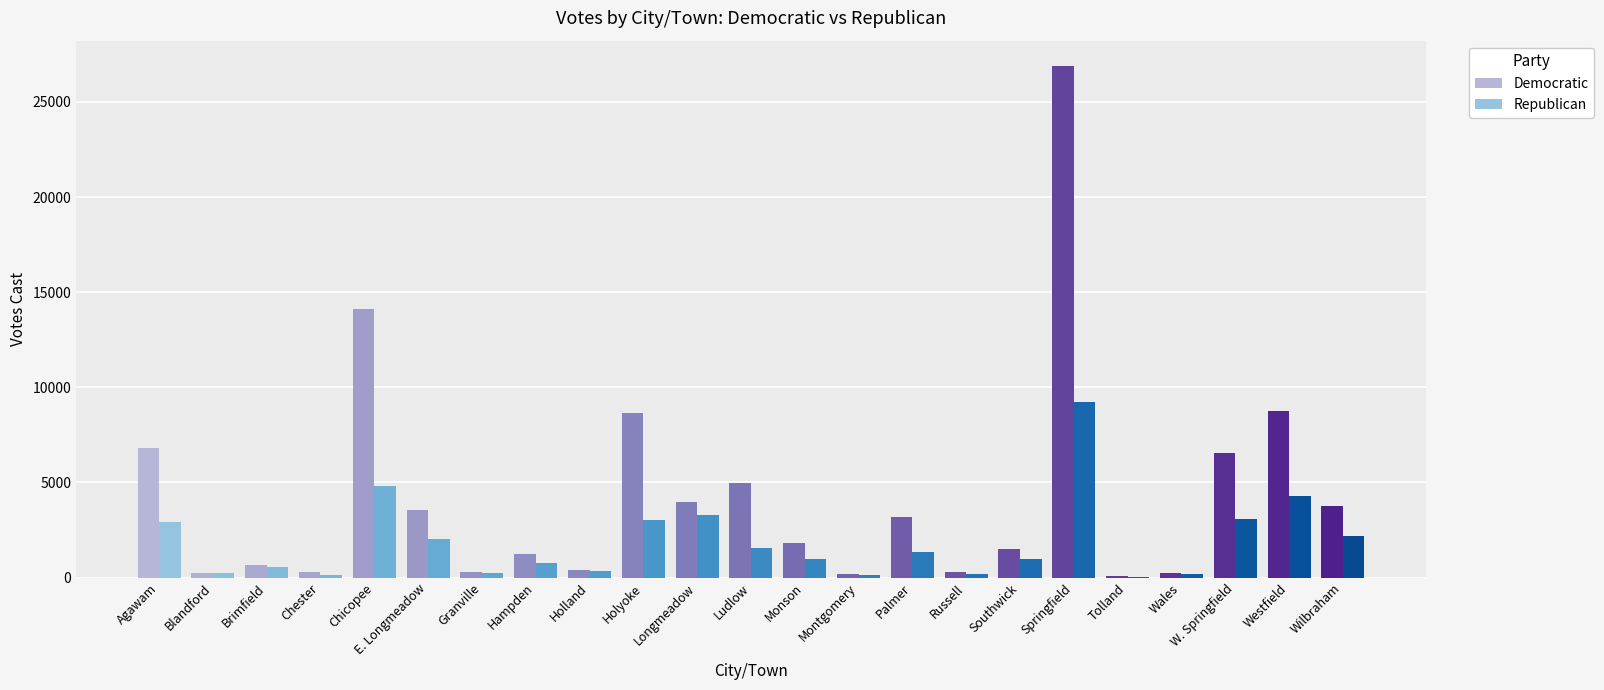

List the labels in order of Democratic value, smallest first.

Tolland, Montgomery, Blandford, Wales, Granville, Russell, Chester, Holland, Brimfield, Hampden, Southwick, Monson, Palmer, E. Longmeadow, Wilbraham, Longmeadow, Ludlow, W. Springfield, Agawam, Holyoke, Westfield, Chicopee, Springfield